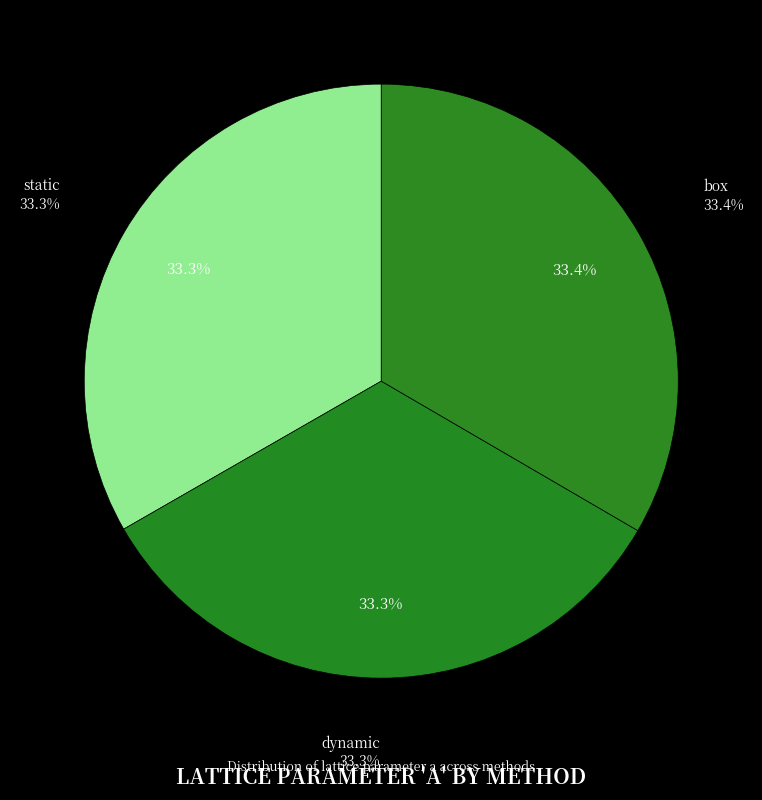

The box slice represents 25% of the pie. True or false?

False